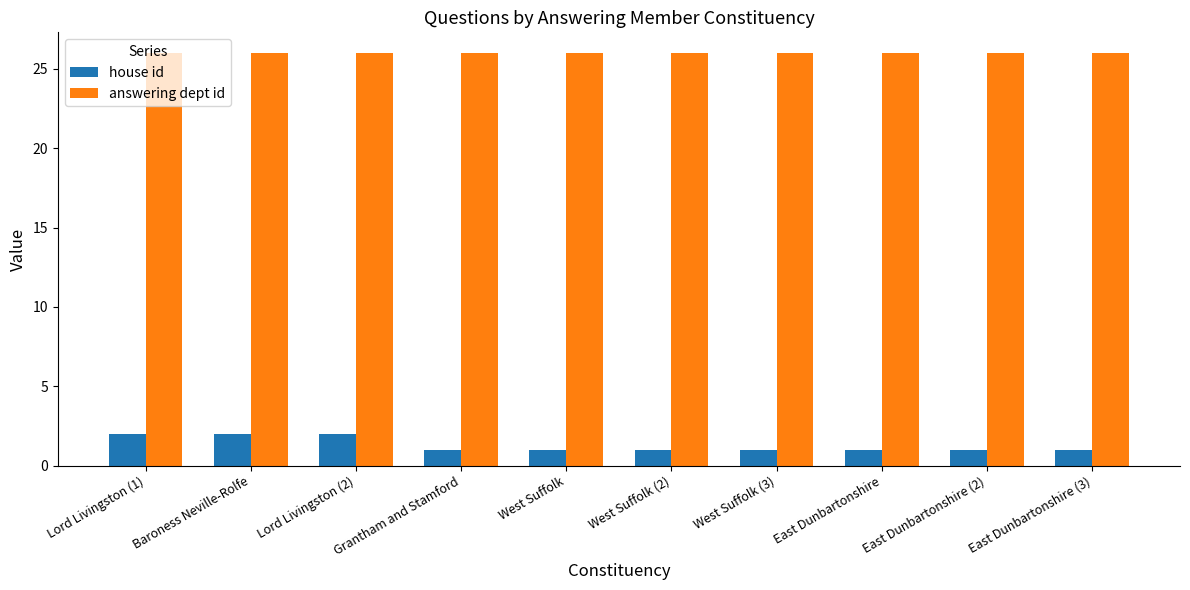

What is the average value of the house id series?

1